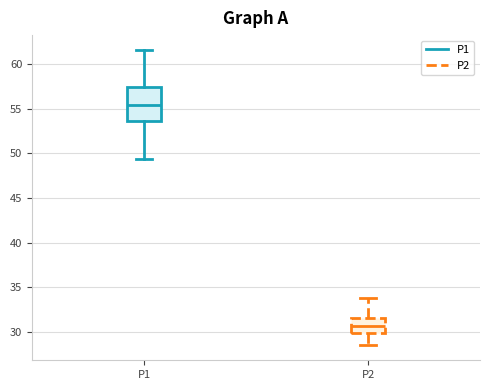

Reading left to right, transcribe this box plot: for each box, give where its median line is, the range the box spans, and where its two whiskers end, as read against the y-axis. The values are not printed on the chart, so give them approximately, as read against the axis.

P1: median 55.5, box 53.5 to 57.5, whiskers 49.5 to 61.5
P2: median 30.5, box 30.0 to 31.5, whiskers 28.5 to 34.0